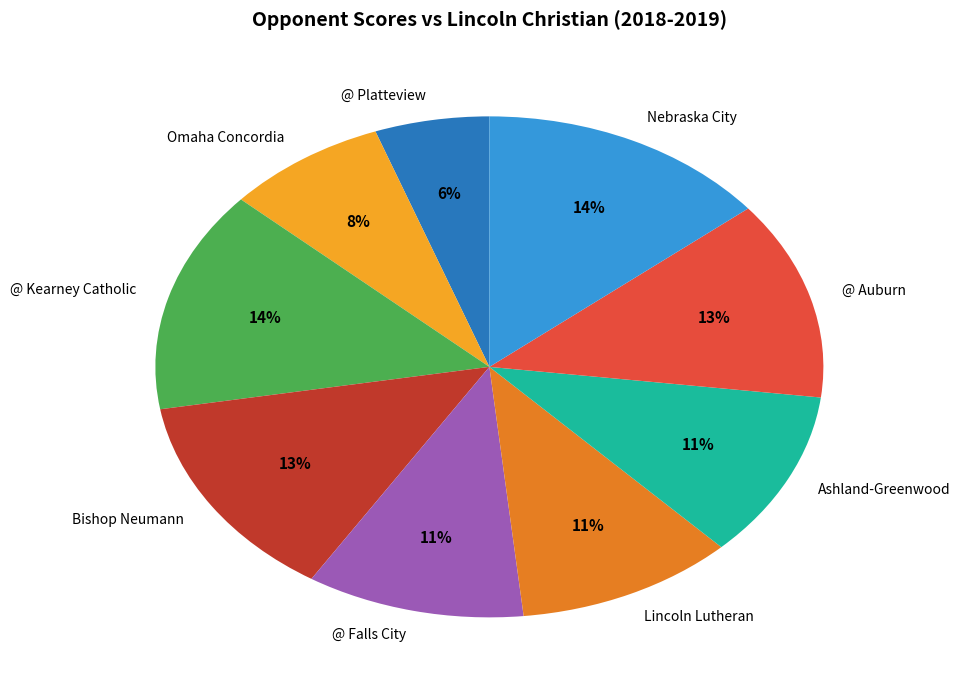

To the nearest percent, what portion does @ Platteview represent?

6%